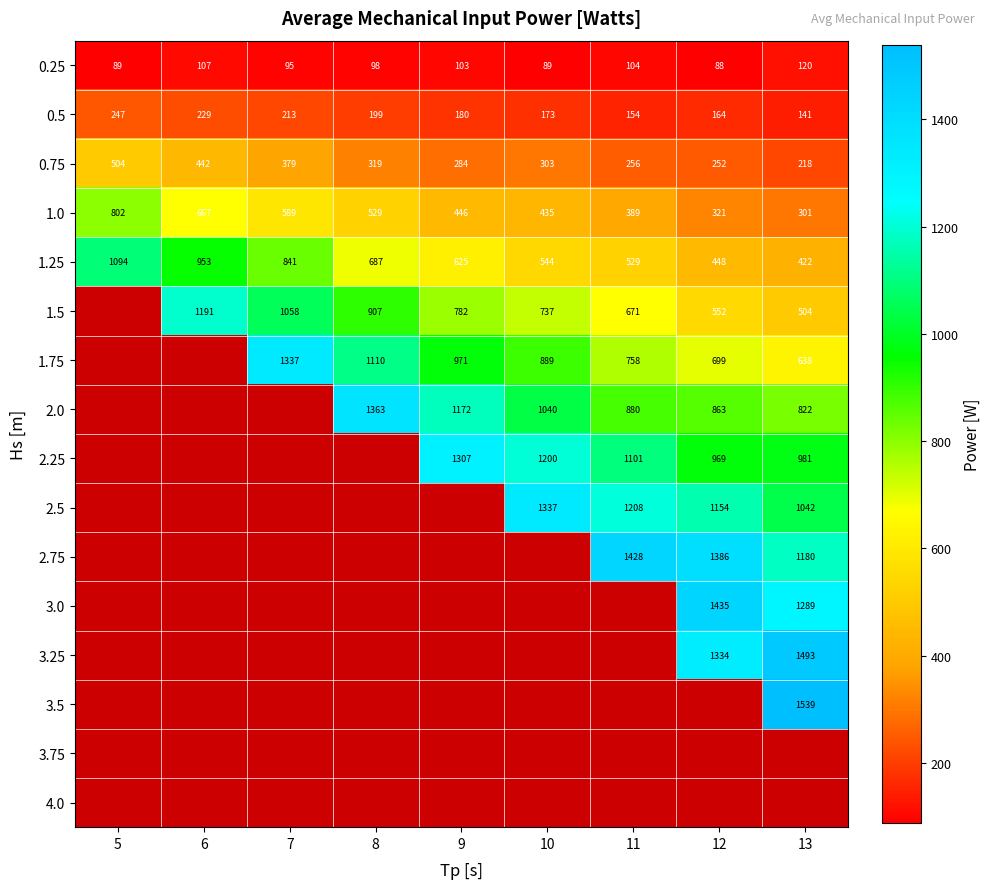

Rank the series by their average value, from lowest to highest.

0.25, 0.5, 0.75, 1.0, 1.25, 1.5, 1.75, 2.0, 2.25, 2.5, 2.75, 3.0, 3.25, 3.5, 3.75, 4.0